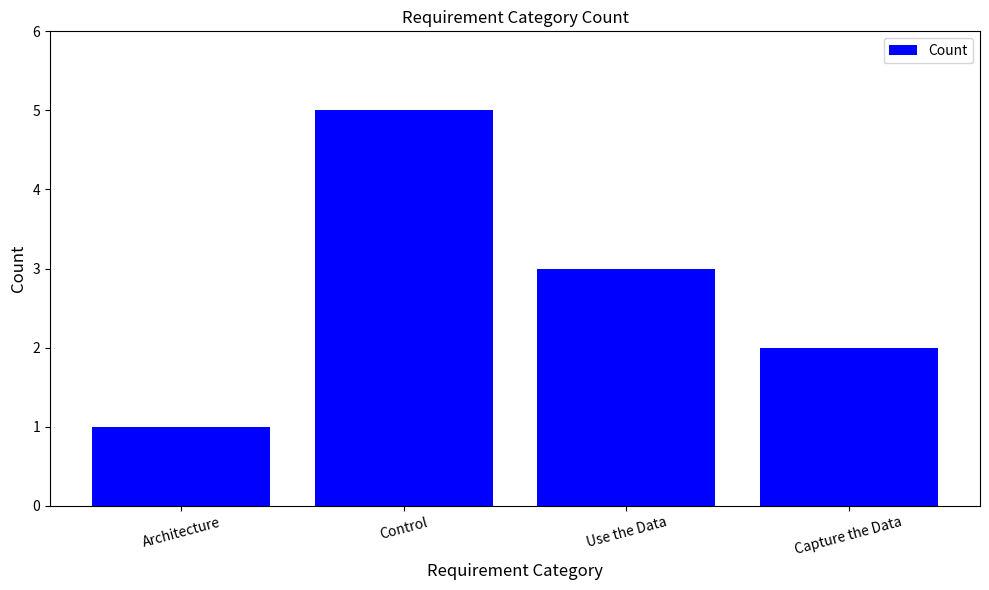

How many values are between 2 and 5?

3